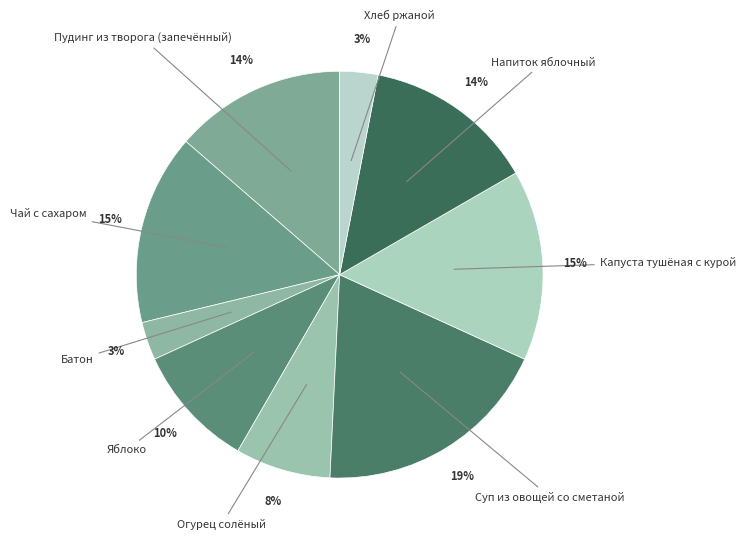

Between Хлеб ржаной and Яблоко, which is larger?

Яблоко